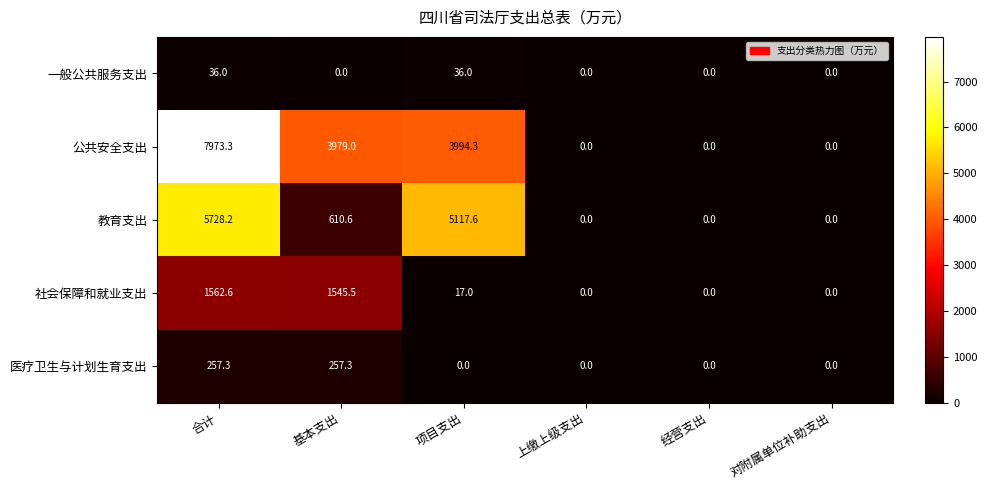

Count the number of categories in the chart.

6